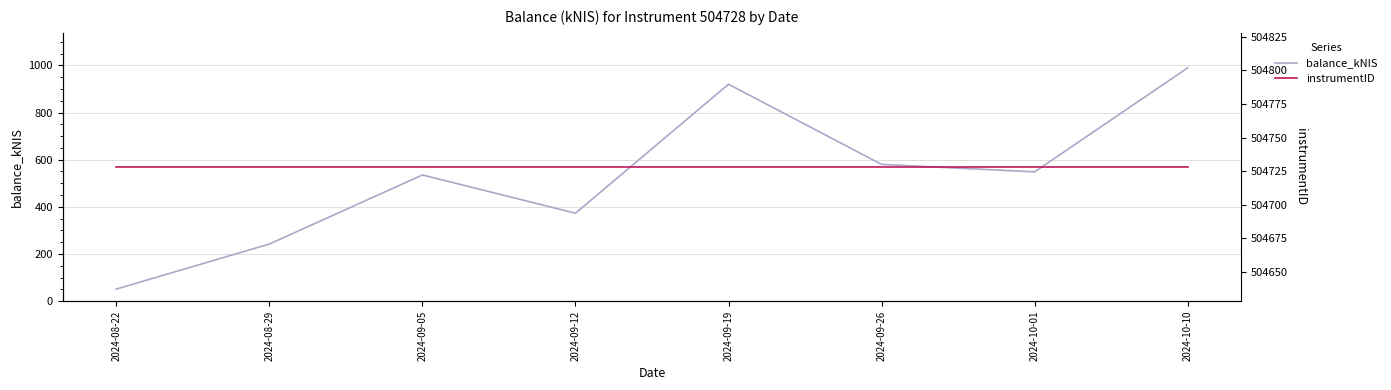

Reading right to left, what are all the values shown in this chart?

balance_kNIS: 989.3	548.4	580.1	919.9	373.2	535.3	242.6	51.5
instrumentID: 504728.0	504728.0	504728.0	504728.0	504728.0	504728.0	504728.0	504728.0